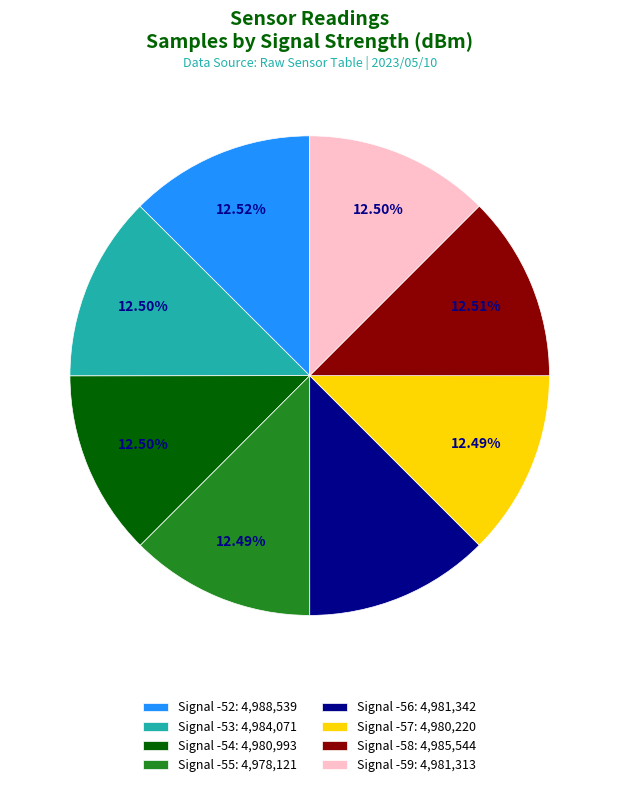

Is Signal -53: 4,984,071 the majority of the pie?

No